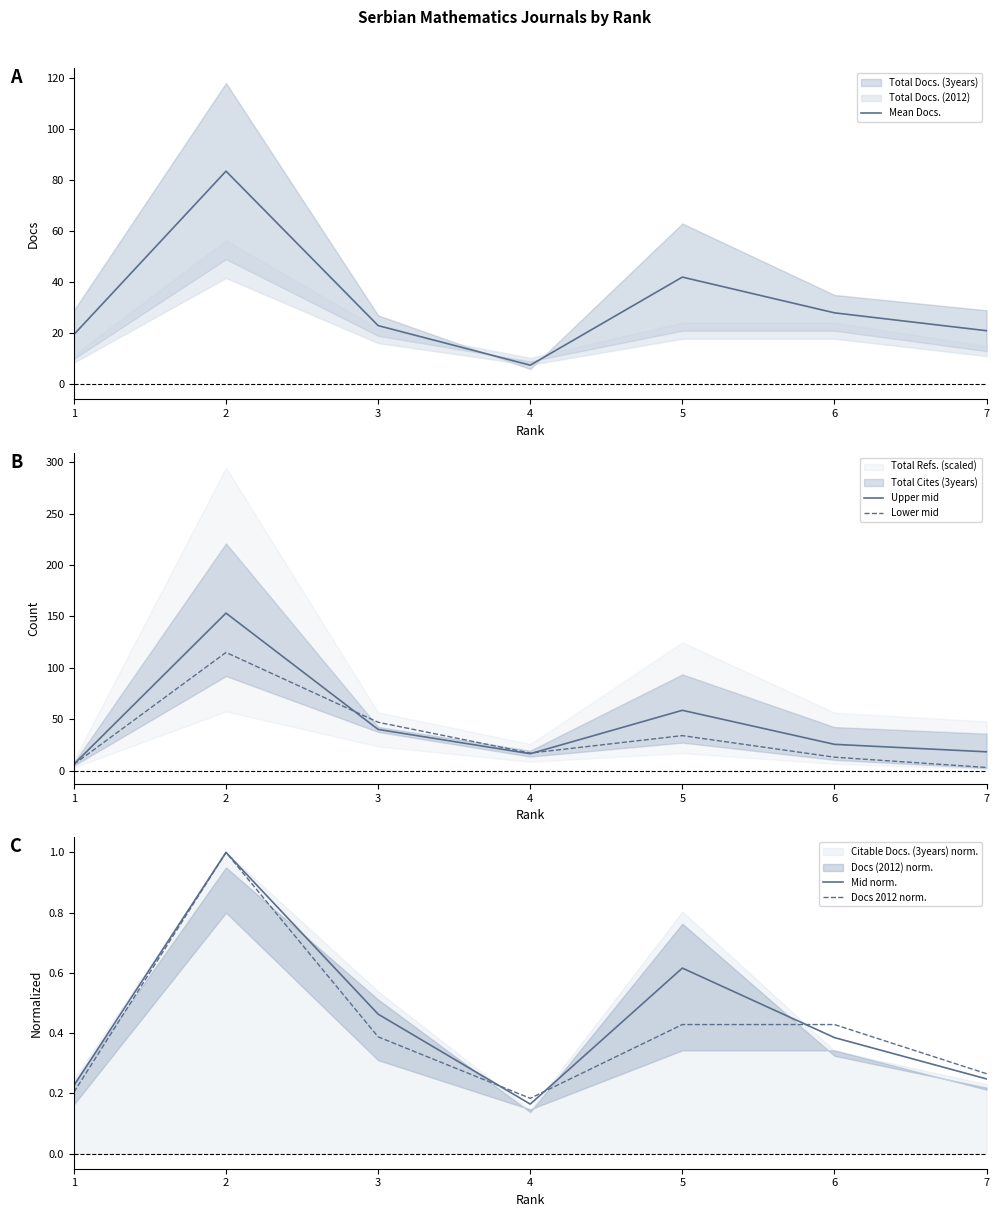

What is the average value of the Docs 2012 norm. series?

0.4